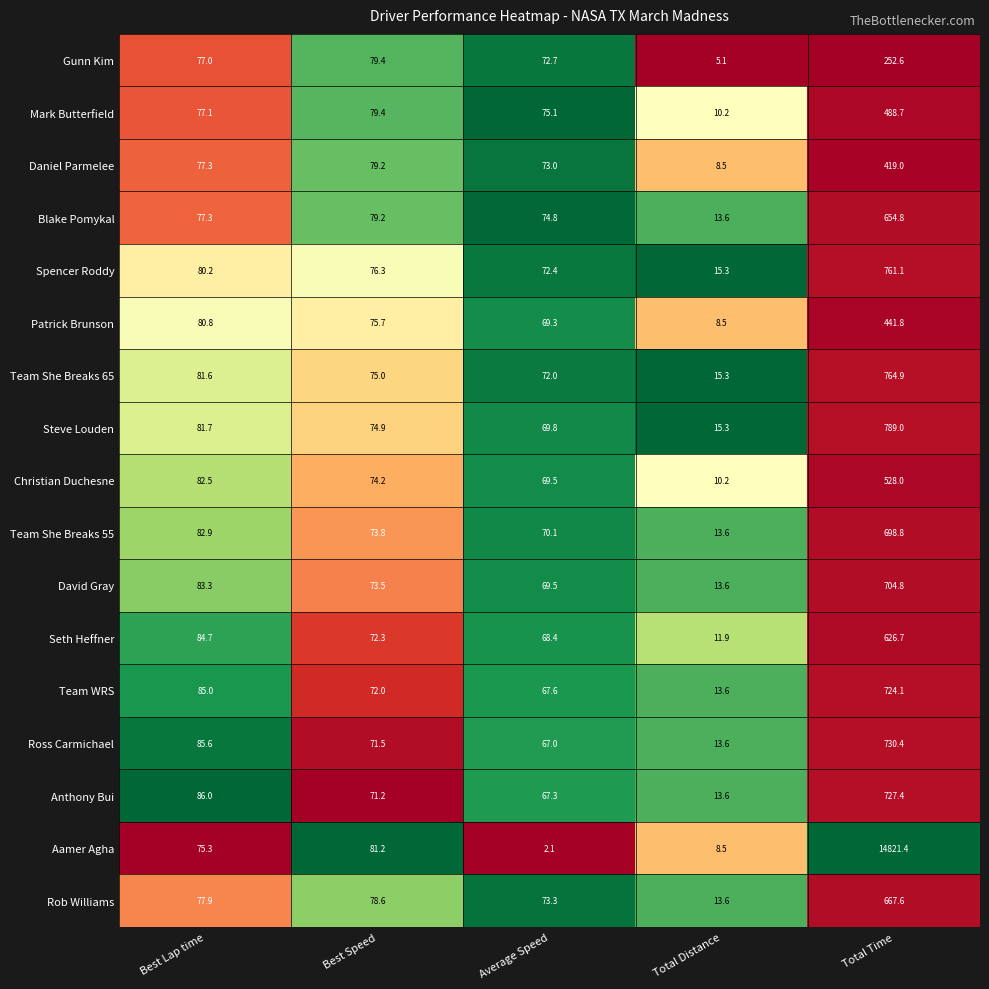

What is the total value across all series at Best Speed?

1287.4